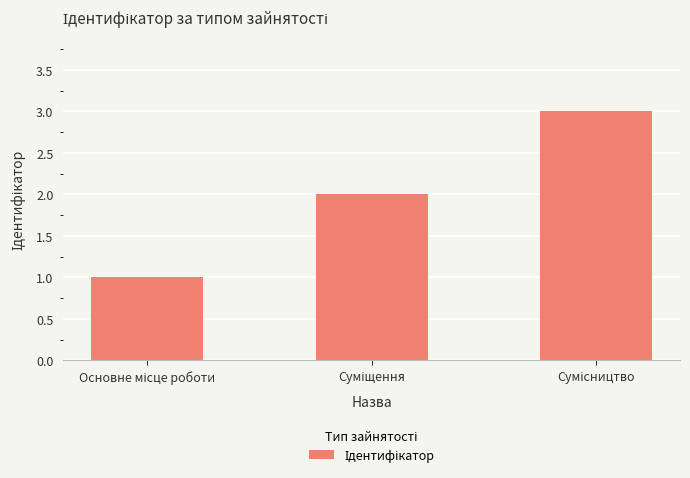

What is the sum of all values?

6